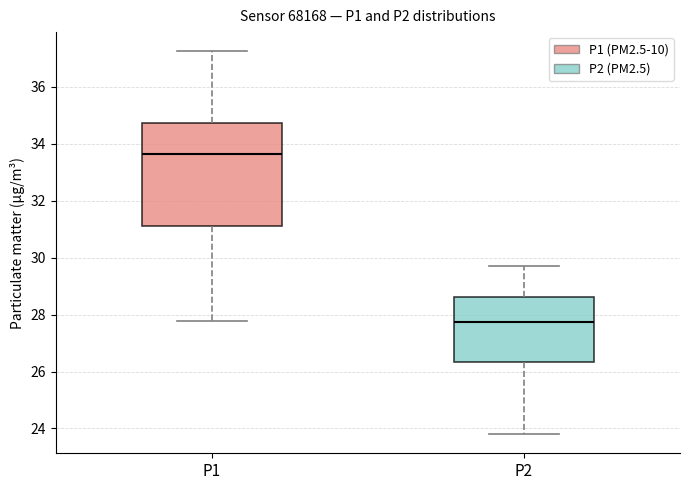

Reading left to right, transcribe this box plot: for each box, give where its median line is, the range the box spans, and where its two whiskers end, as read against the y-axis. The values are not printed on the chart, so give them approximately, as read against the axis.

P1: median 33.6, box 31.2 to 34.8, whiskers 27.8 to 37.2
P2: median 27.8, box 26.4 to 28.6, whiskers 23.8 to 29.8